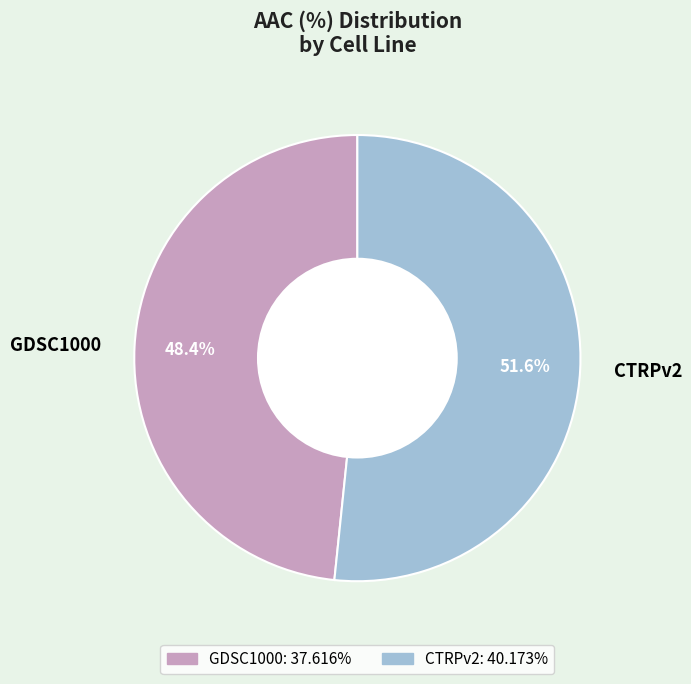

Between CTRPv2 and GDSC1000, which is larger?

CTRPv2